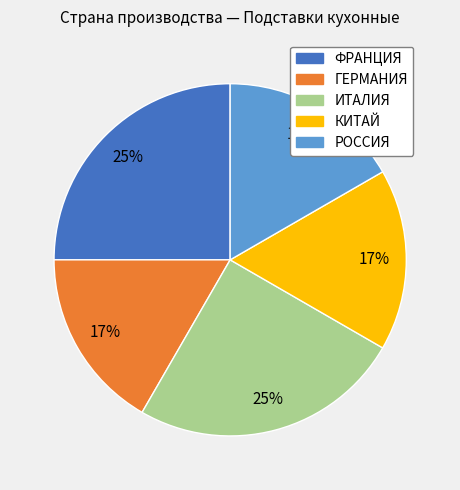

Does any single category account for the majority?

No